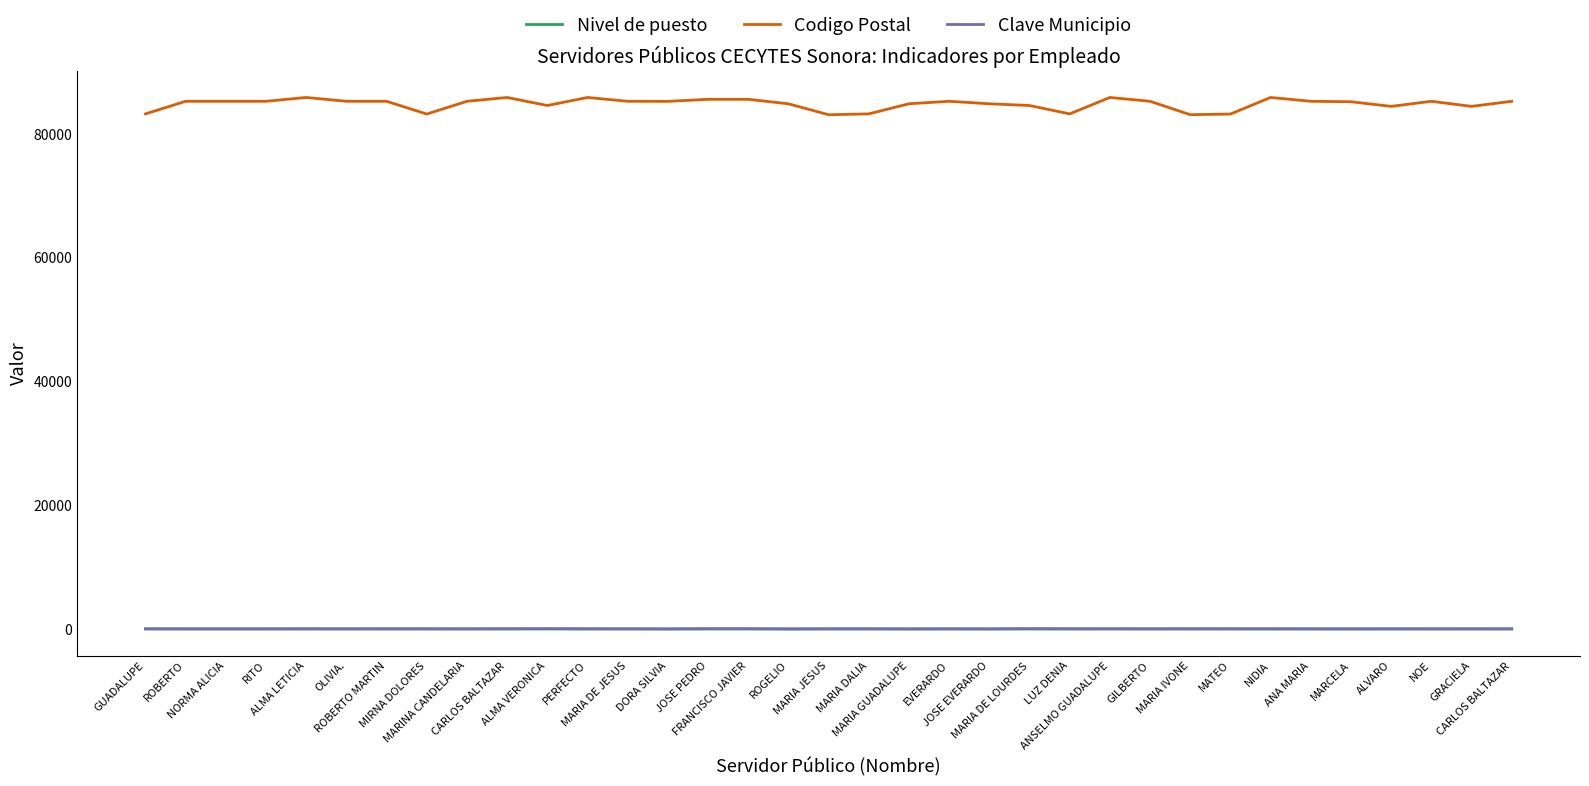

At which category is the sum across all series the highest?

ANSELMO GUADALUPE